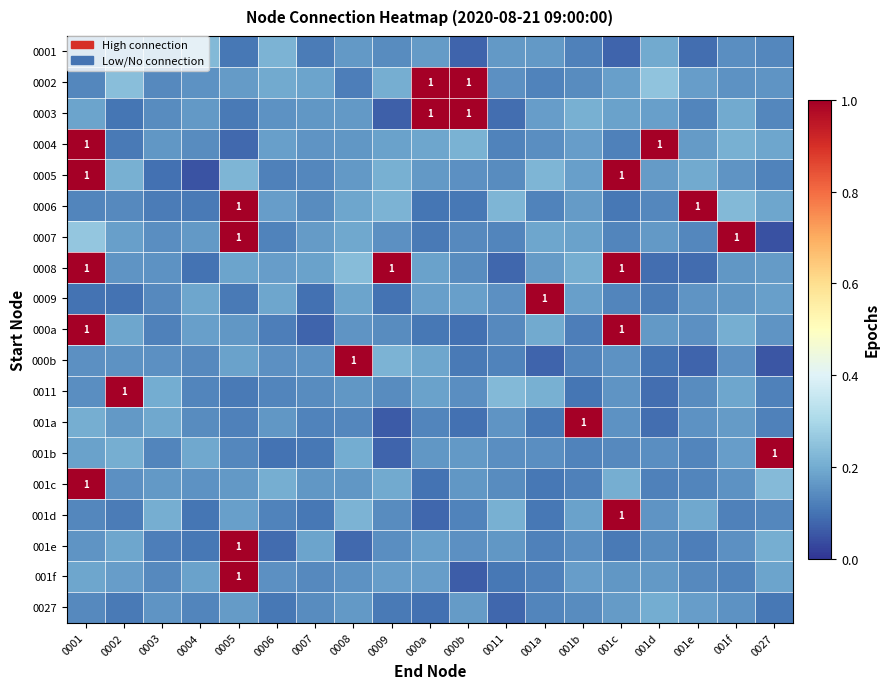

At which label is 0027 closest to 0?

0011